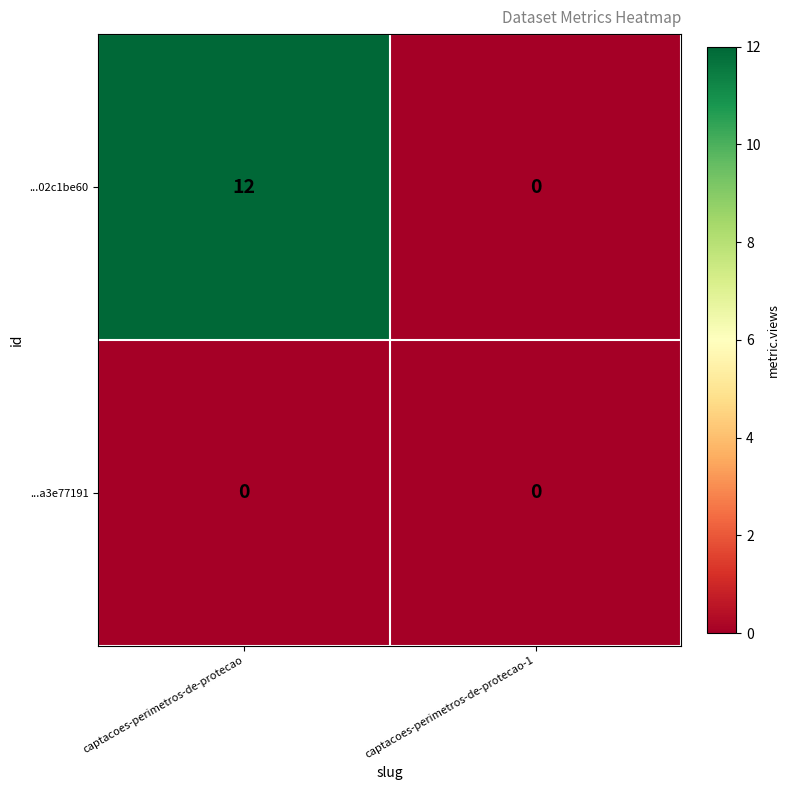

List the series in order of their overall mean, highest first.

...02c1be60, ...a3e77191